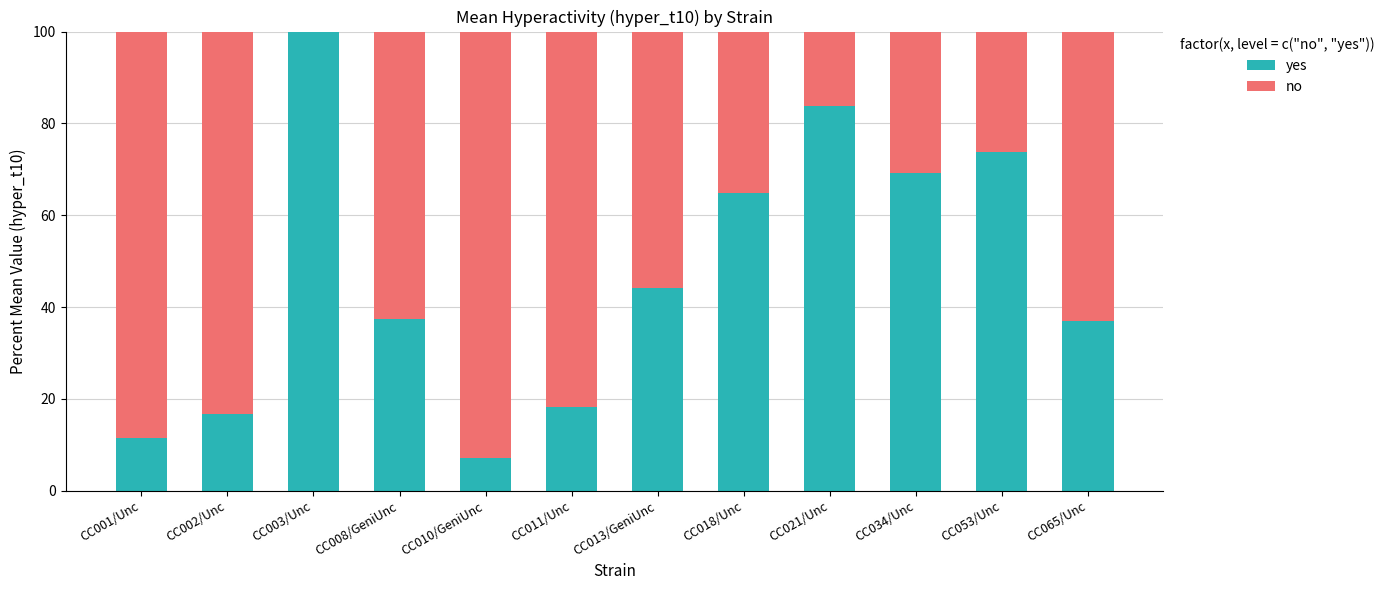

Which category has the highest value in the yes series?

CC003/Unc